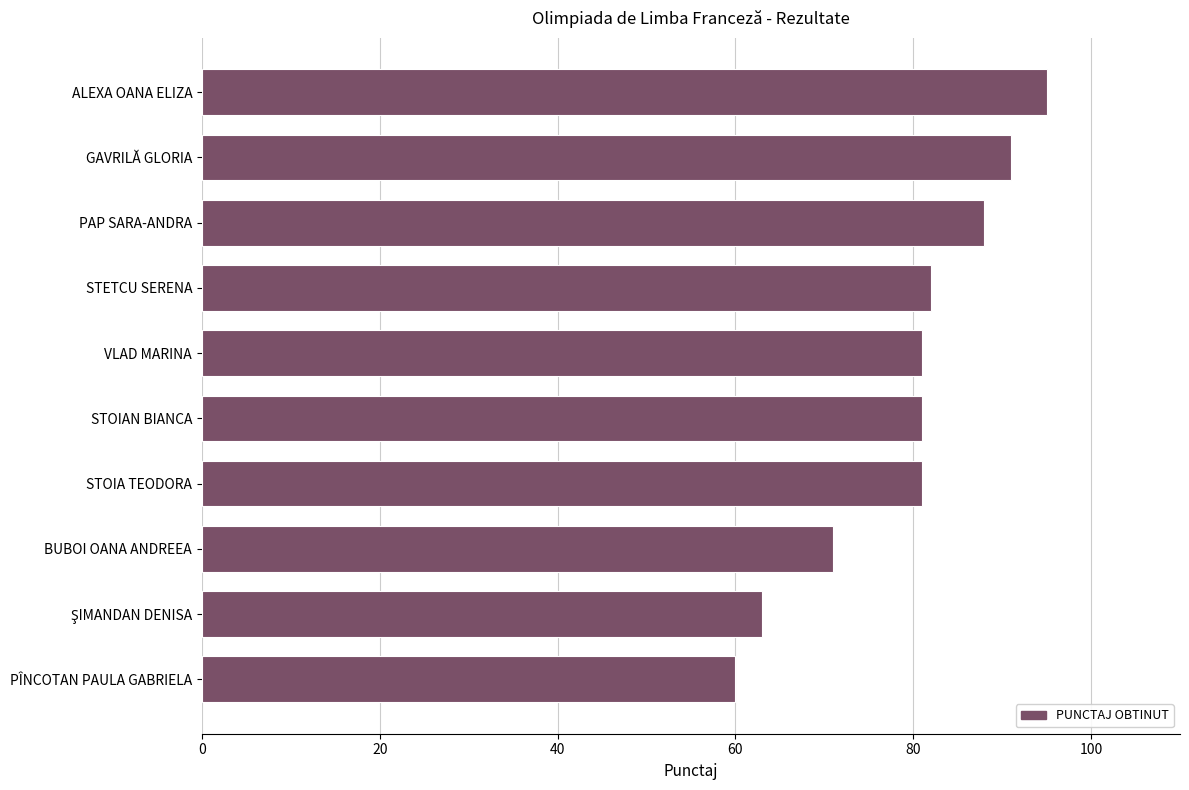

What is the minimum value shown in the chart?

60